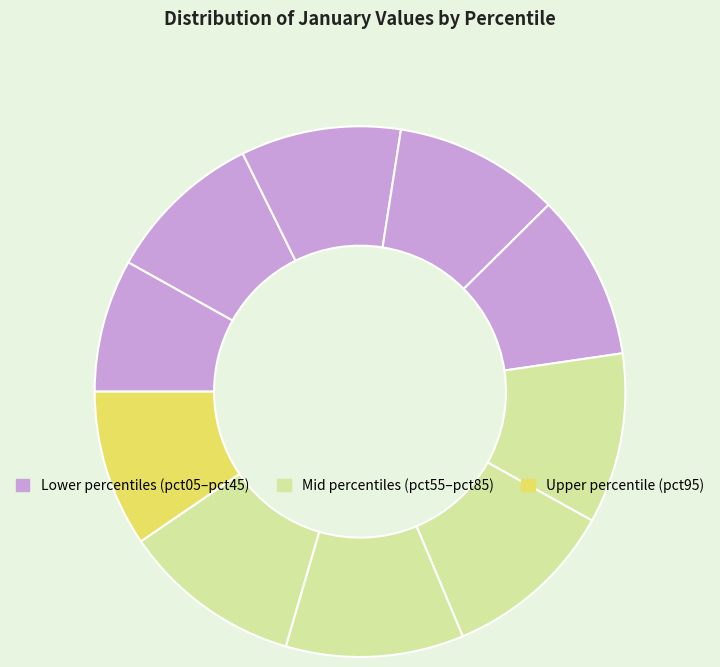

Count the number of slices in the pie.

10